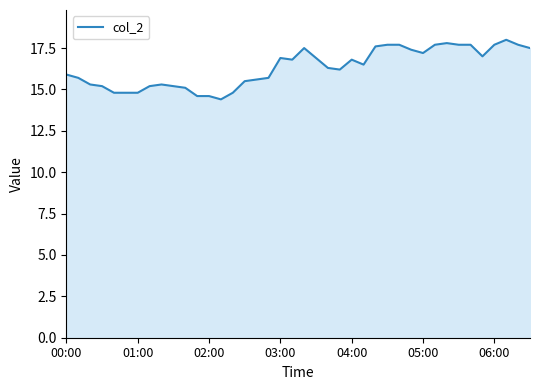

How many interior local peaks (higher than both neighbors) does the data have?

6